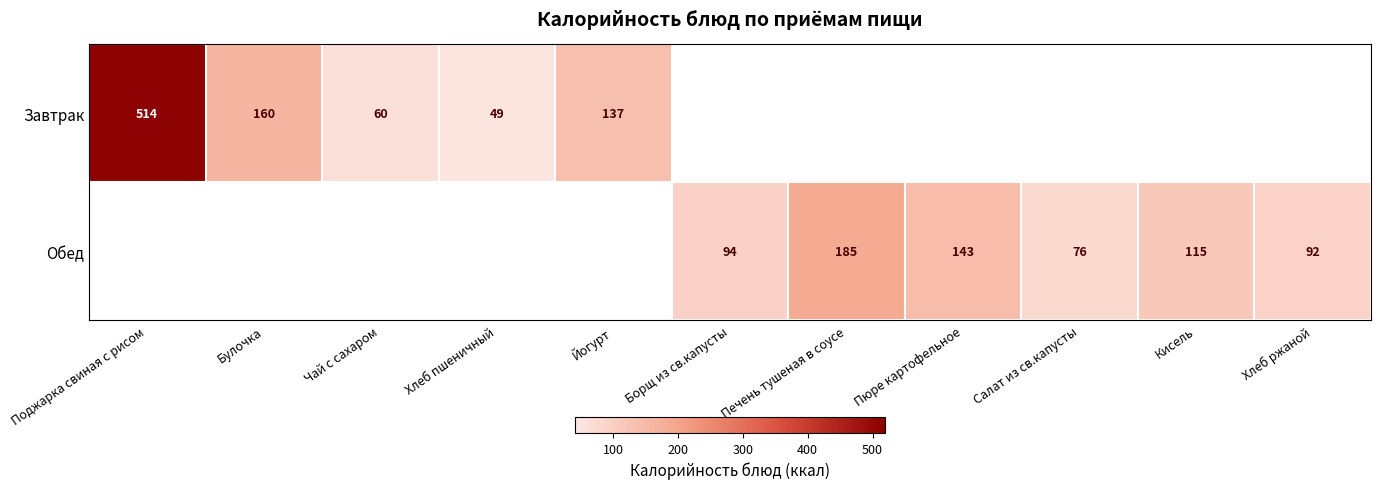

Is the value of Завтрак at Йогурт greater than the value of Обед at Салат из св.капусты?

Yes